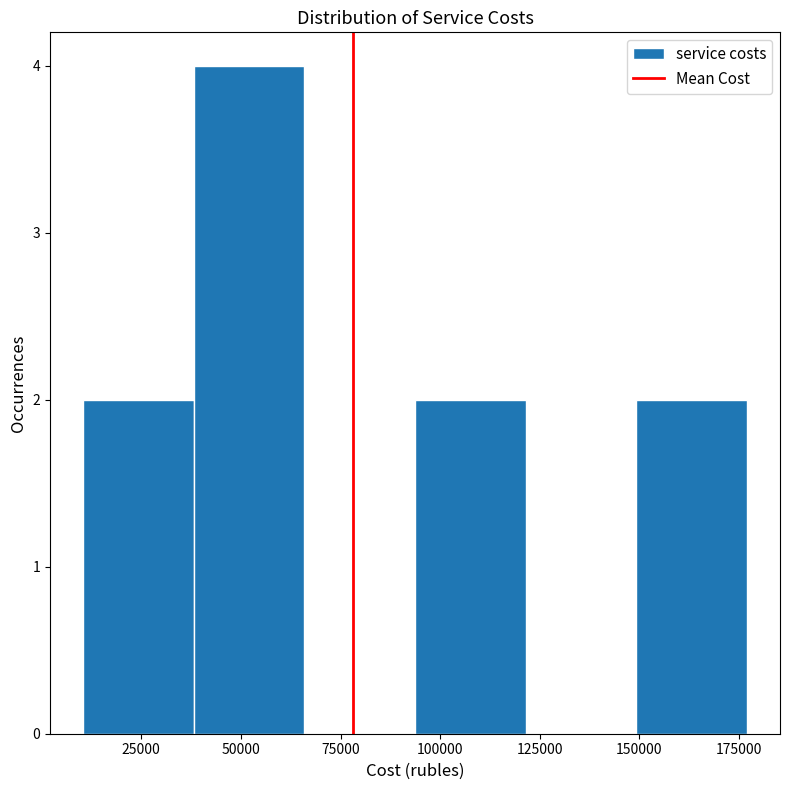

Reading left to right, list every bar in this chart as the range it spans on the x-axis followed by its height. Neither the bar edges nor the heights are printed on the chart, so give them approximately, as read against the axes.

10000 to 40000: 2
40000 to 65000: 4
65000 to 95000: 0
95000 to 120000: 2
120000 to 150000: 0
150000 to 175000: 2